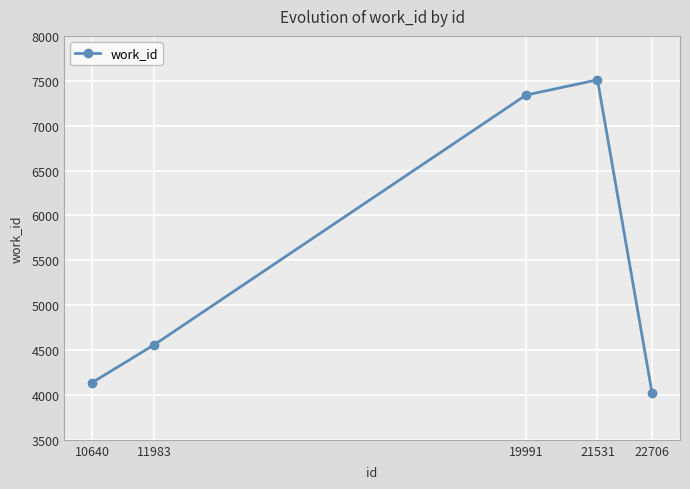

True or false: there are more than 1 points higher than both neighbors.

False